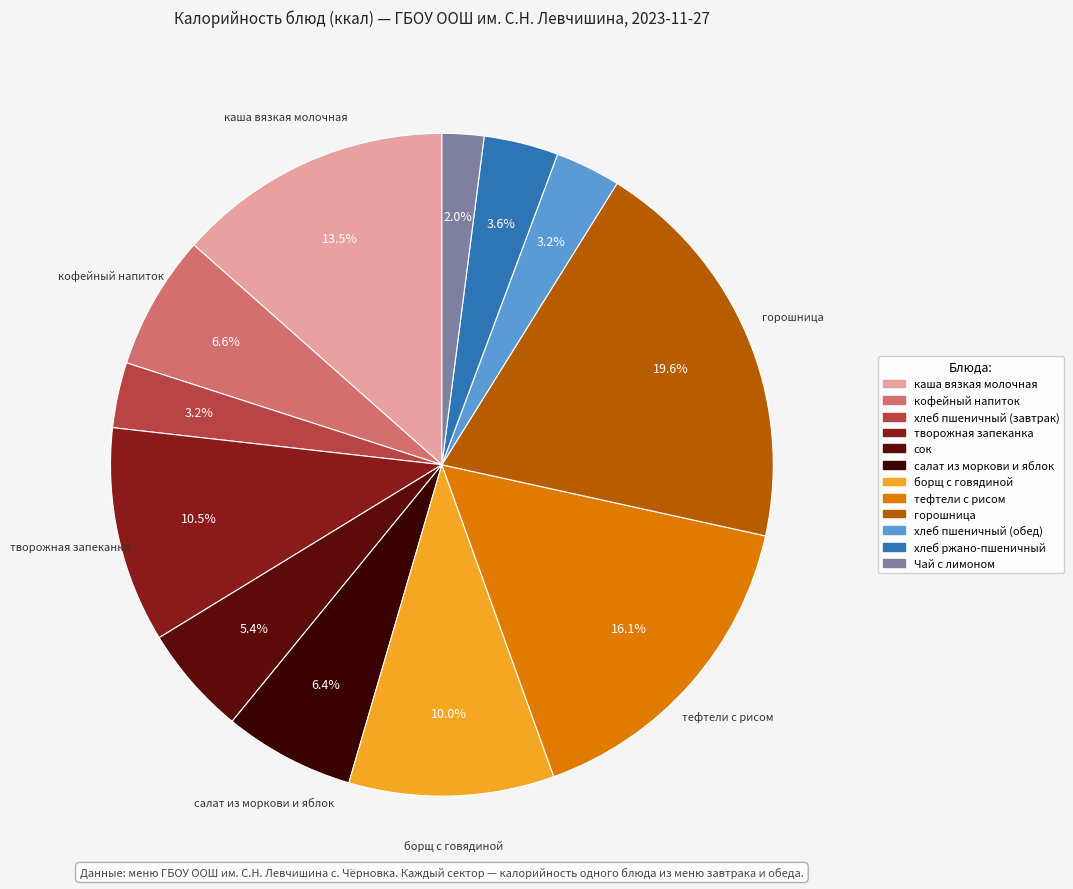

True or false: салат из моркови и яблок accounts for 6% of the total.

True